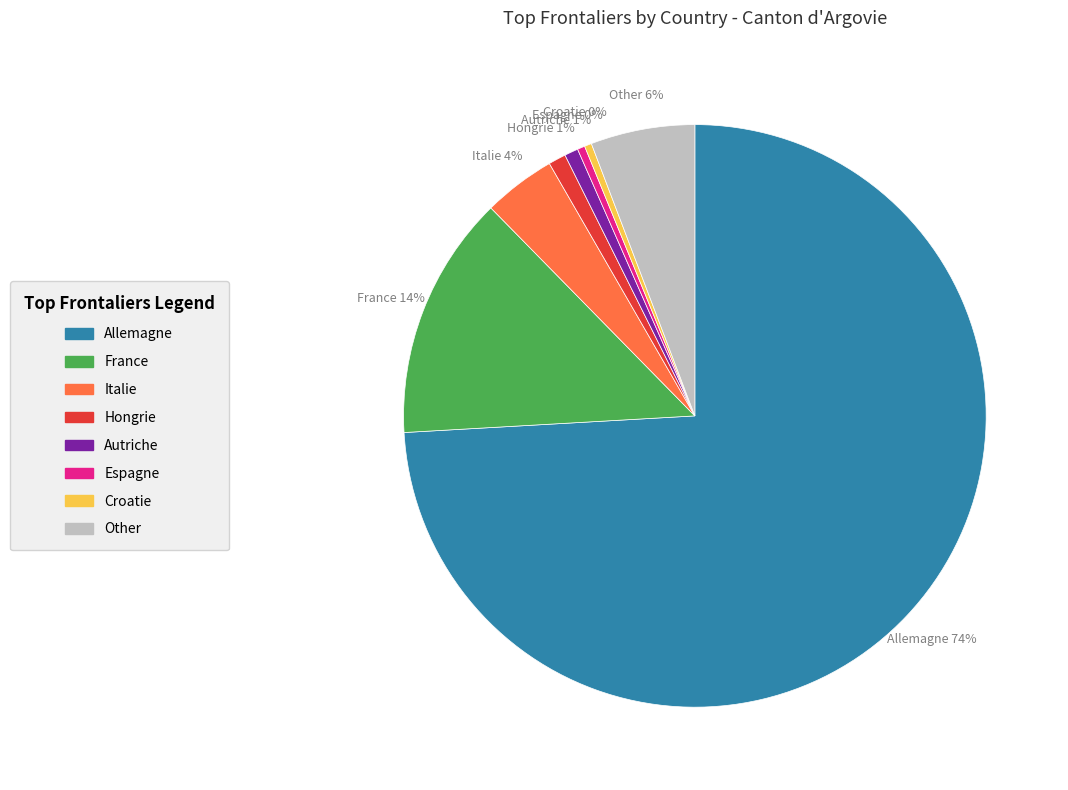

To the nearest percent, what is the average slice percentage?

12%